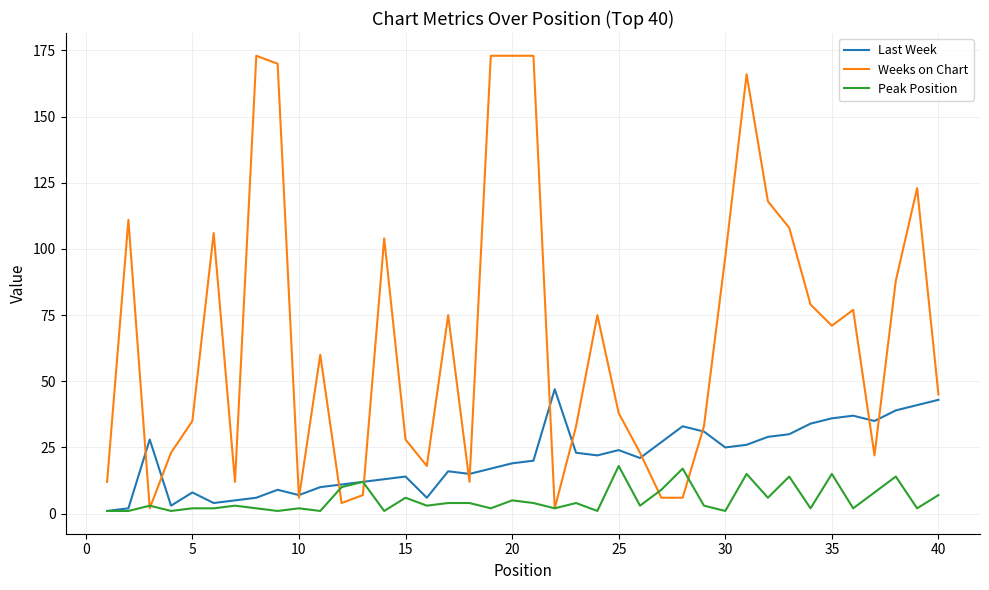

True or false: Weeks on Chart has more than 1 interior local peaks.

True